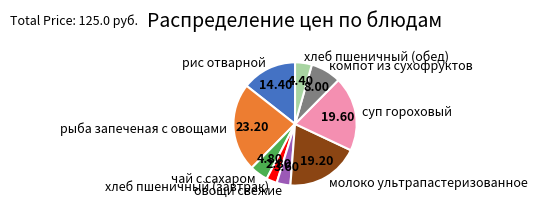

What is the smallest slice in the pie chart?

хлеб пшеничный (завтрак)